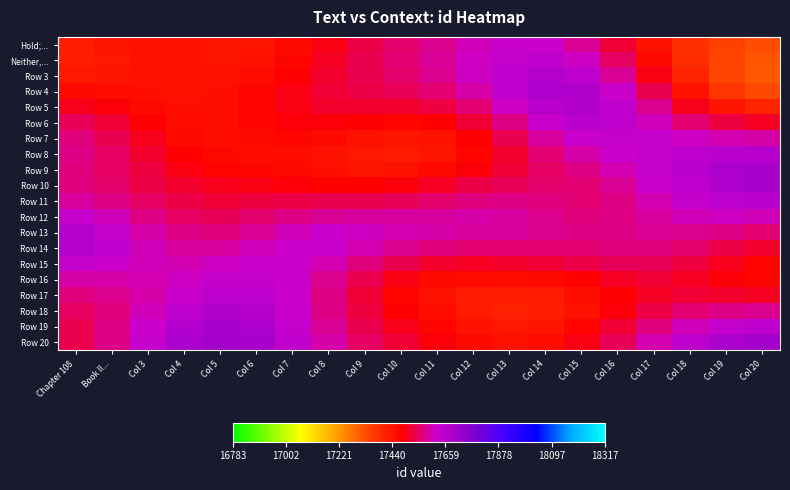

Which series changed the most between Col 5 and Col 19?

Row 9